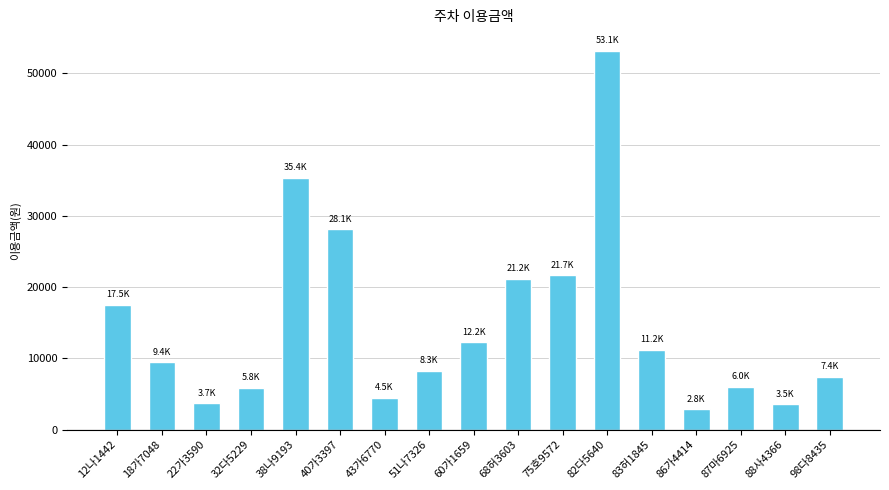

Where is the data nearest to the value 27982?

40가3397